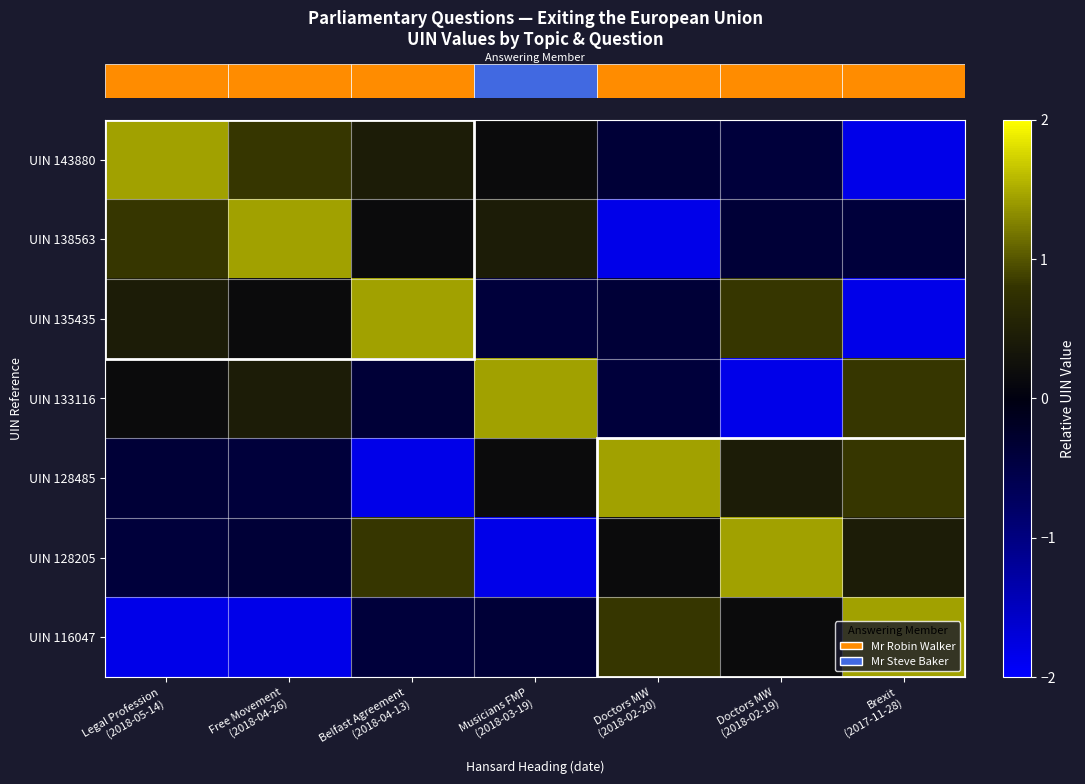

How many data points does each series have?

7